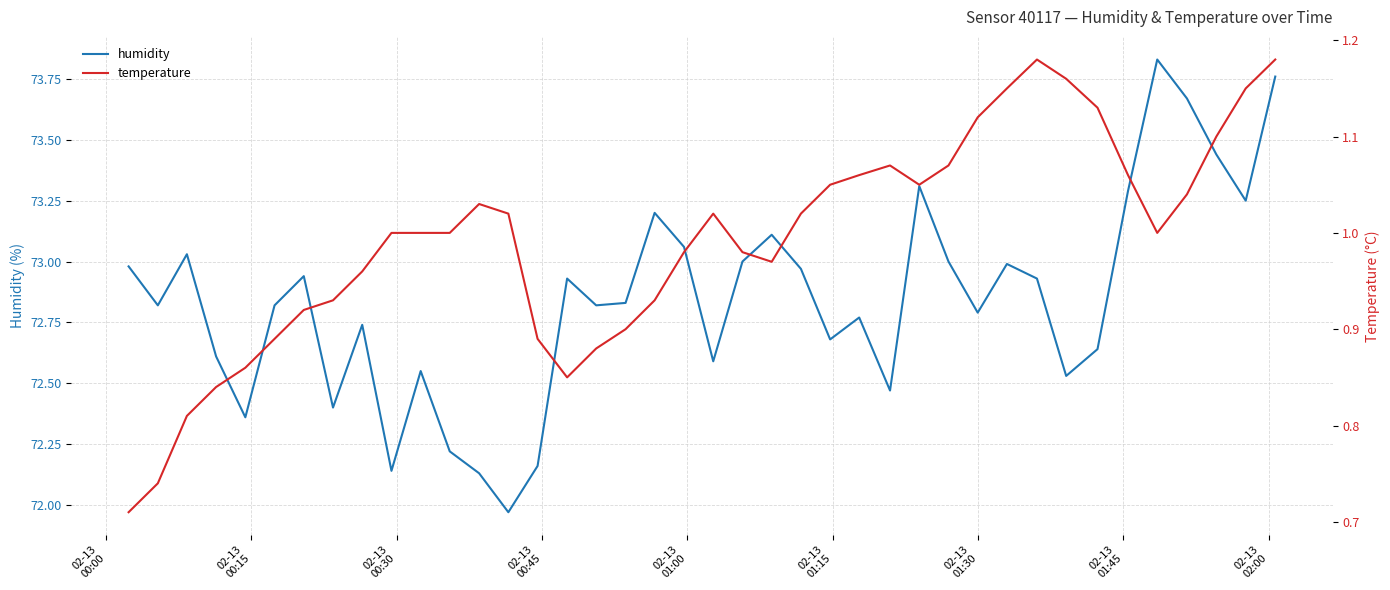

What is the lowest value of the humidity series?

72.0